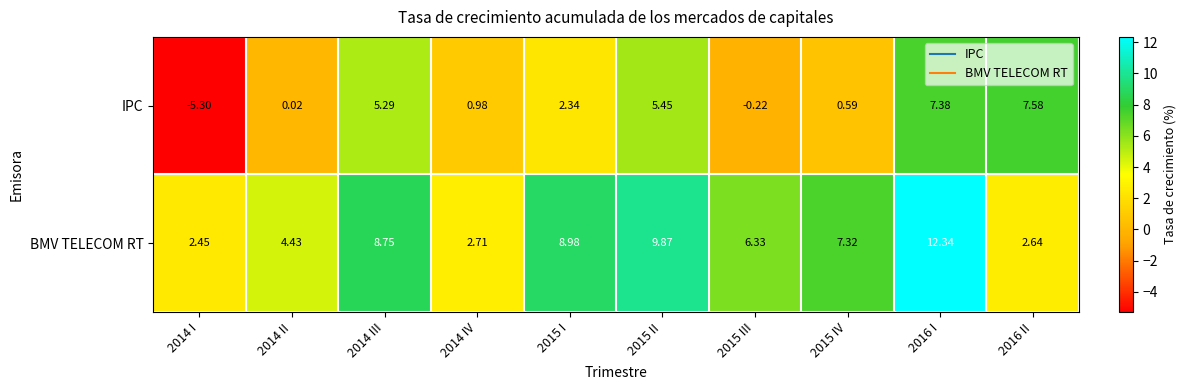

Between 2014 I and 2014 II, which series saw the biggest shift?

IPC